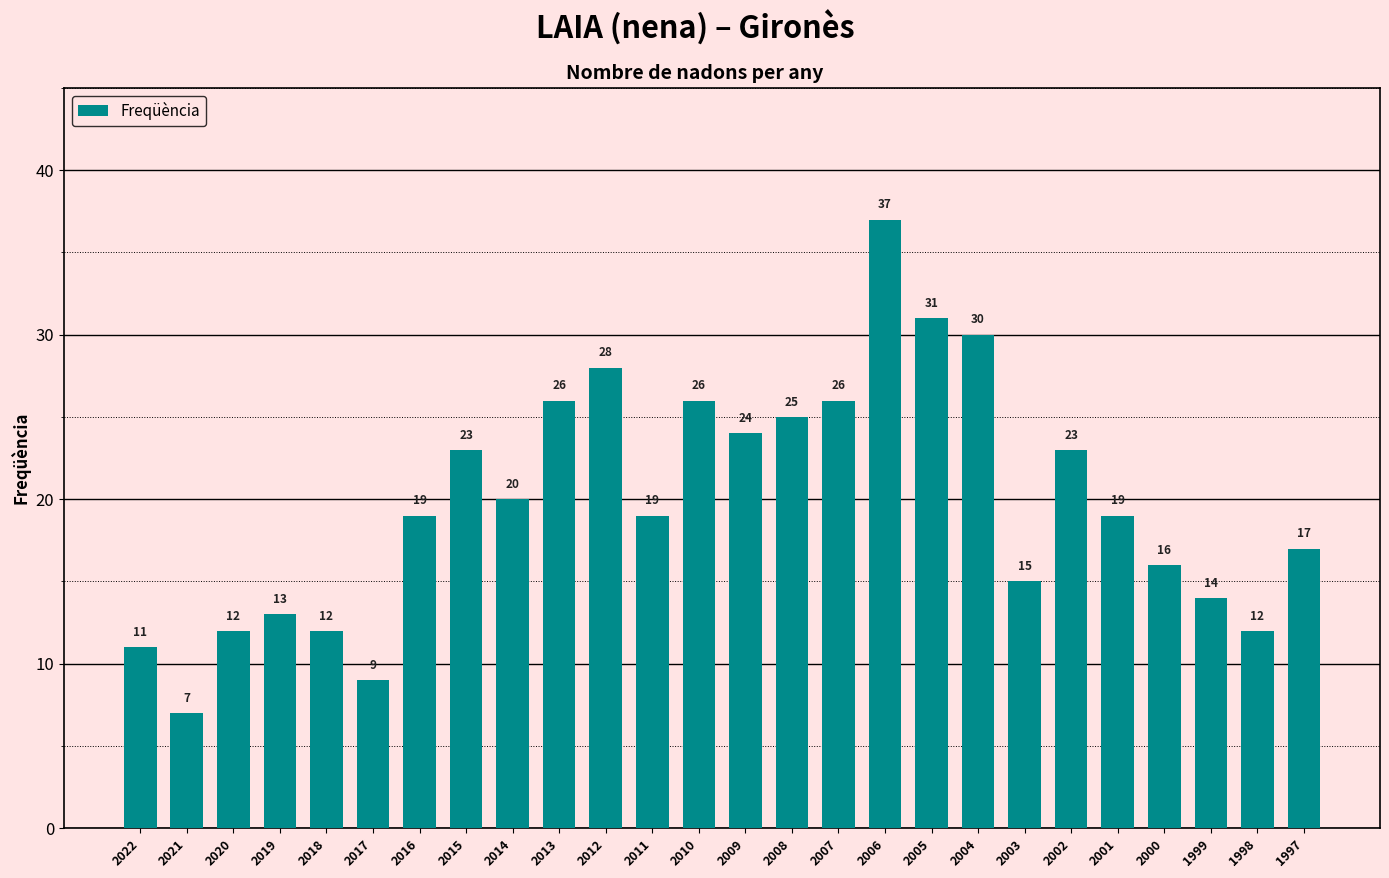

Which category has the lowest value across all series?

2021